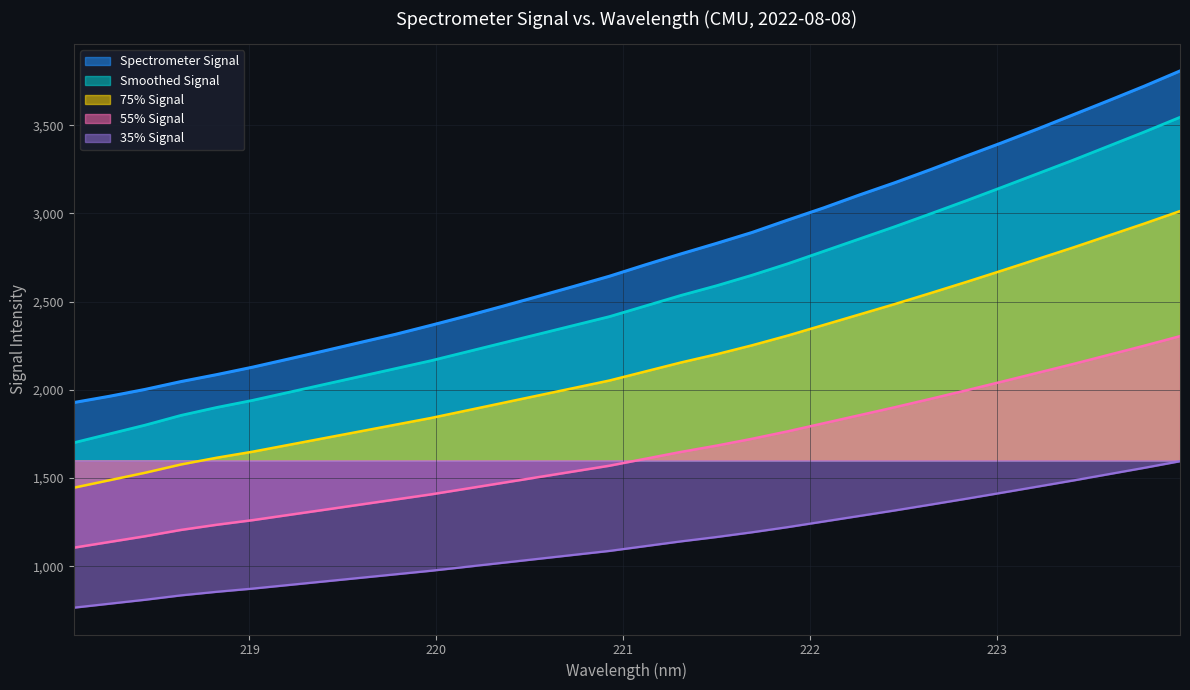

Approximately how many times larger is the value at 223.9802 compared to 218.2508?

1.9